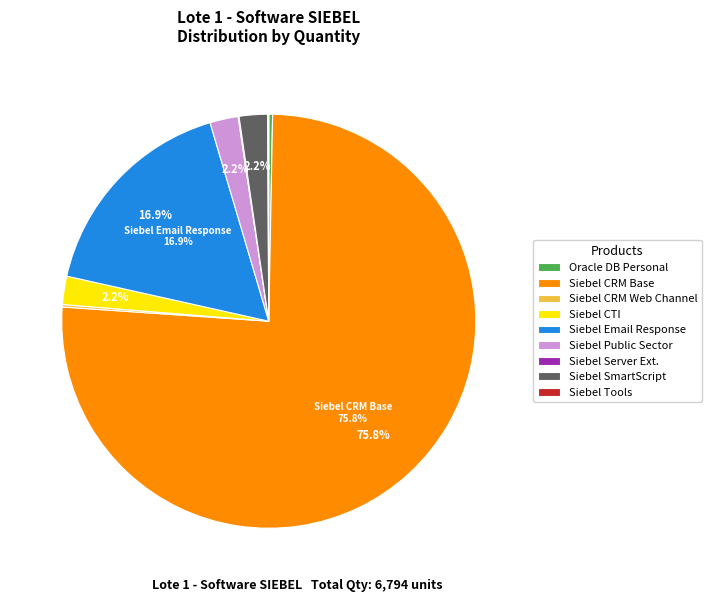

How much of the chart is everything except Siebel CTI?

97.8%